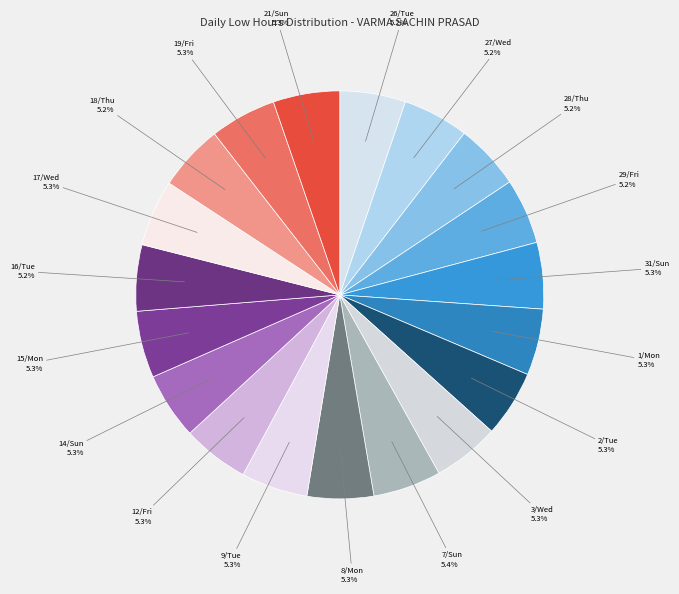

Is there a majority slice in this chart?

No